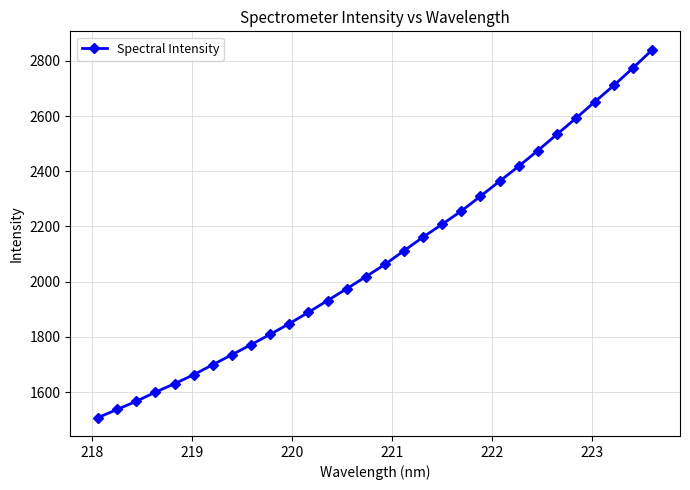

What is the value of the 8th point from the left?

1735.2